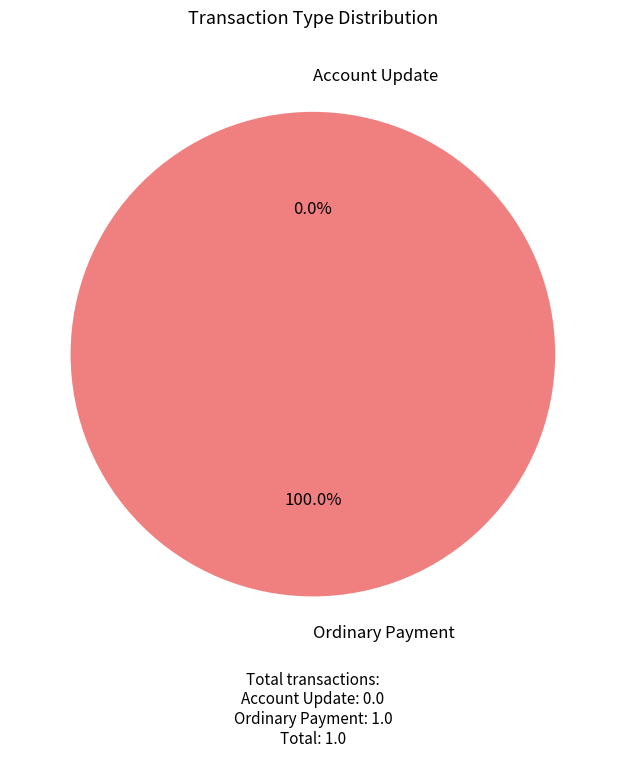

Is Account Update the majority of the pie?

No